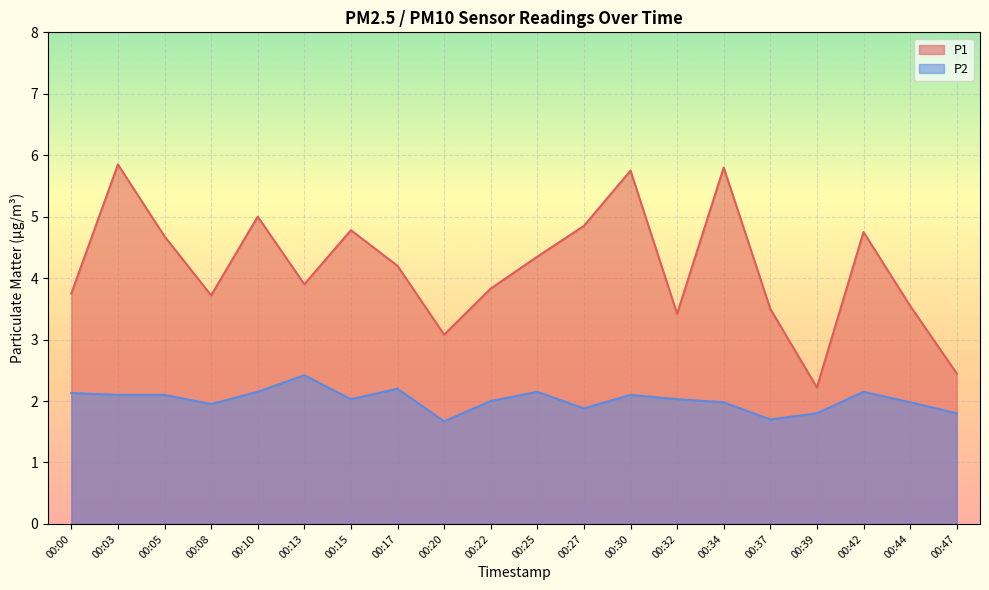

What is the total value across all series at 00:37?

5.2